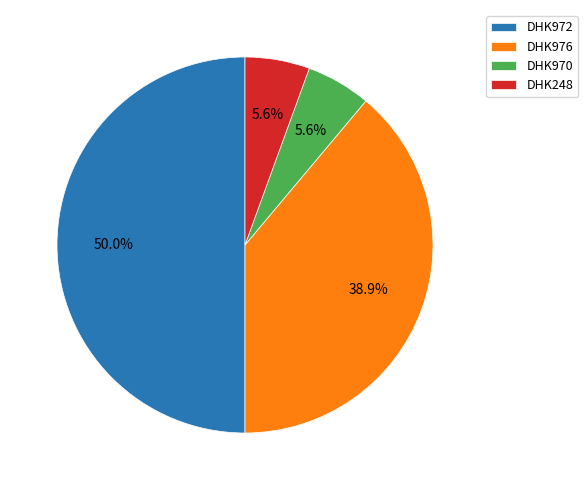

Which slice is the largest?

DHK972